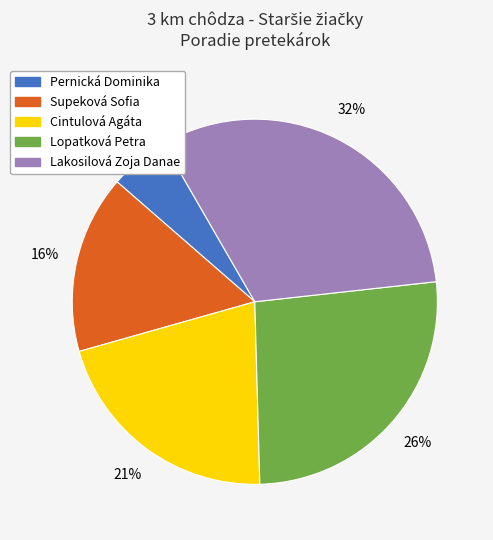

Combined, do Pernická Dominika and Lakosilová Zoja Danae account for over 50%?

No